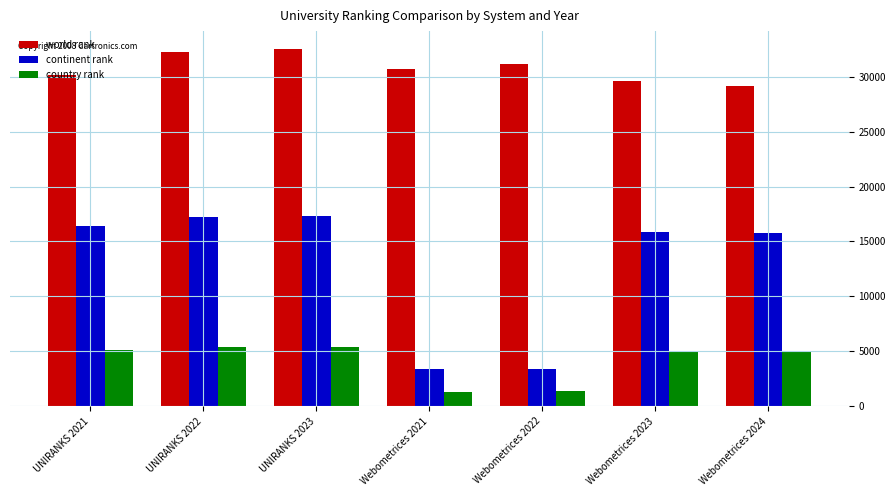

How many bars are there in each group?

3